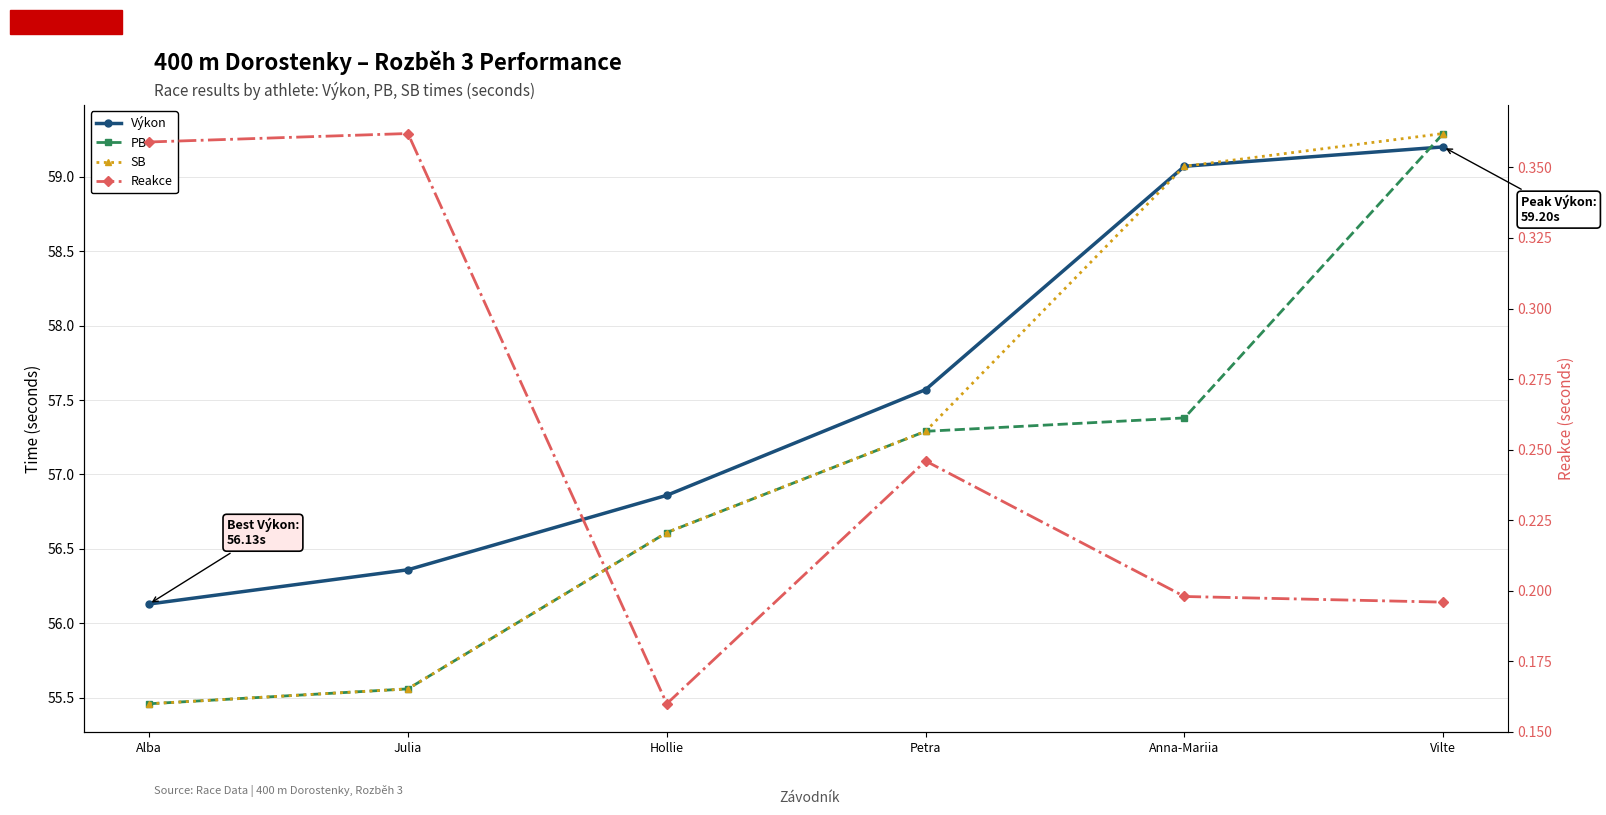

What is the lowest value of the Výkon series?

56.1